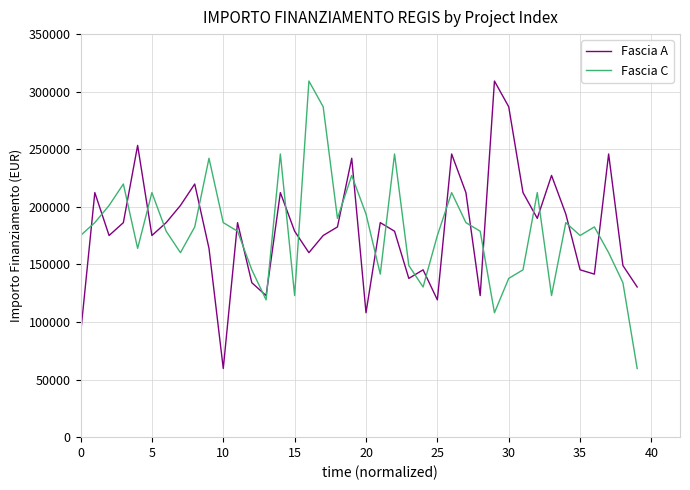

True or false: Fascia A and Fascia C cross at least once.

True